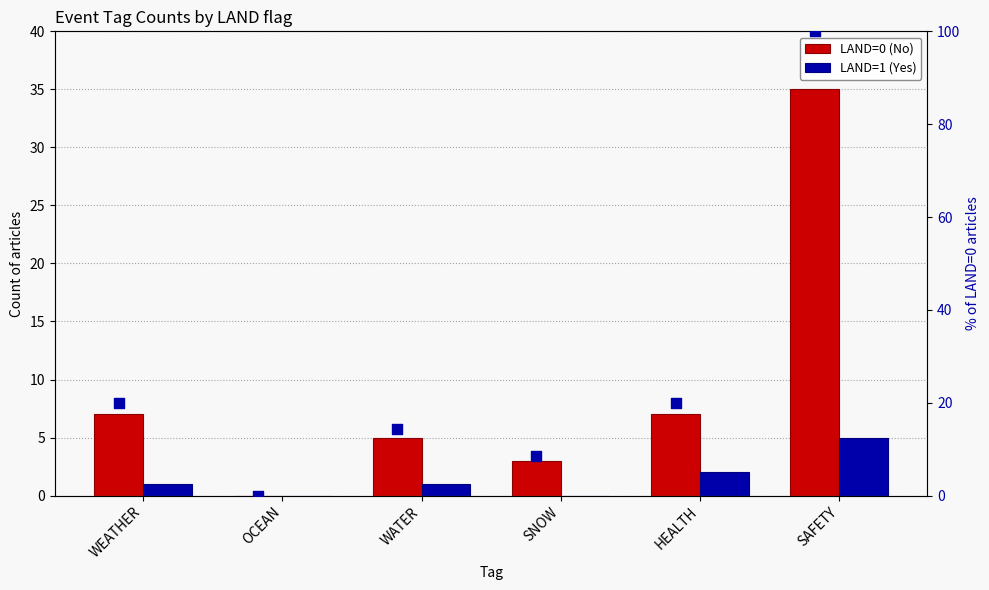

Is the value of LAND=1 (Yes) at SAFETY greater than the value of LAND=0 (No) at SNOW?

Yes